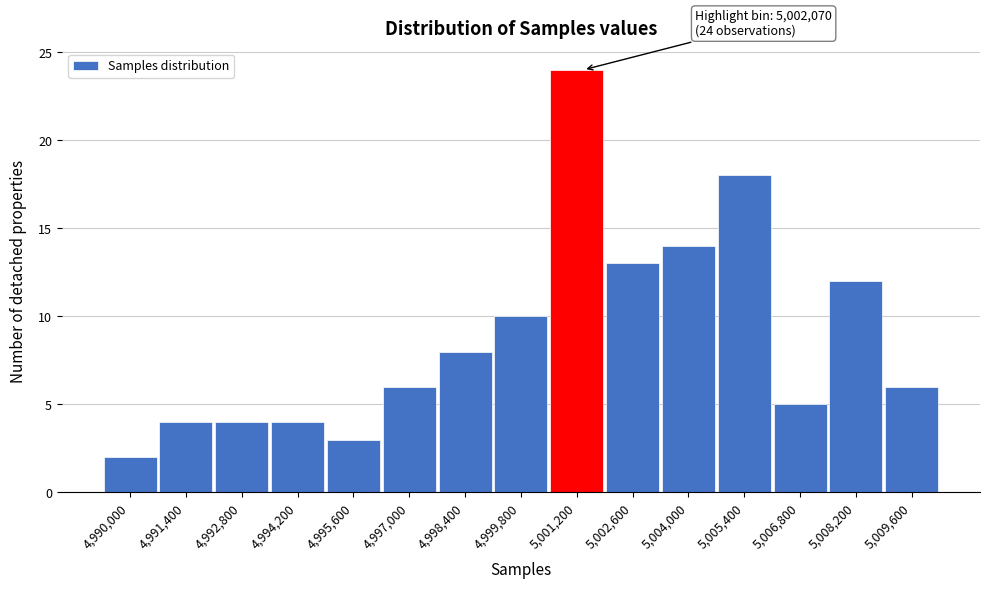

Reading right to left, transcribe all the data shown in this chart.

6	12	5	18	14	13	24	10	8	6	3	4	4	4	2